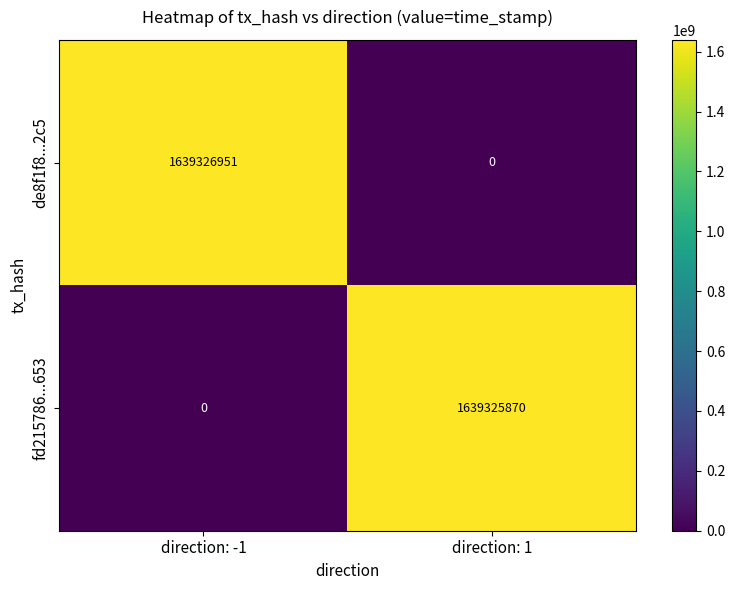

List the series in order of their overall mean, highest first.

de8f1f8...2c5, fd215786...653